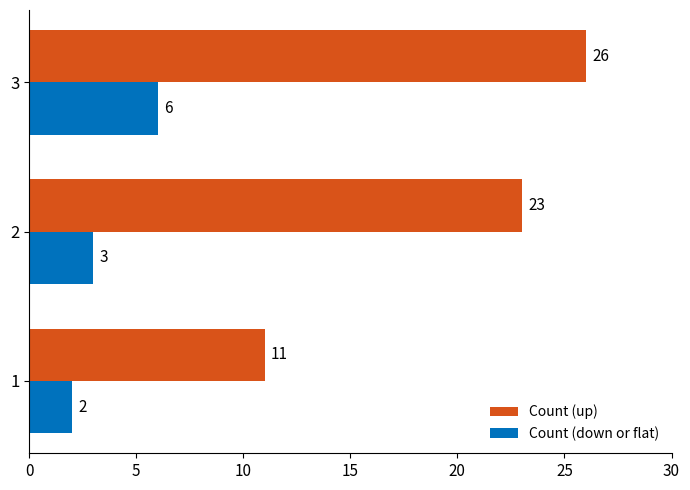

Rank the series by their average value, from highest to lowest.

Count (up), Count (down or flat)